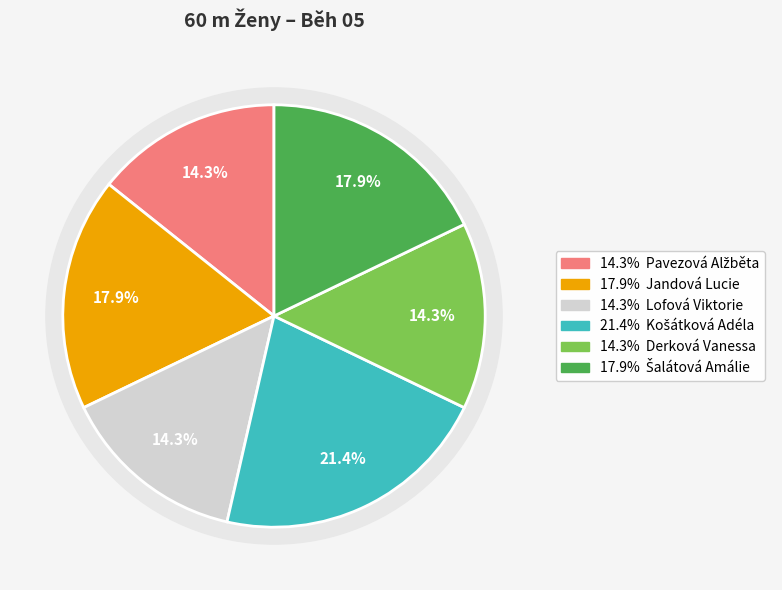

To the nearest percent, what is the difference between the largest and smallest slice percentages?

7%